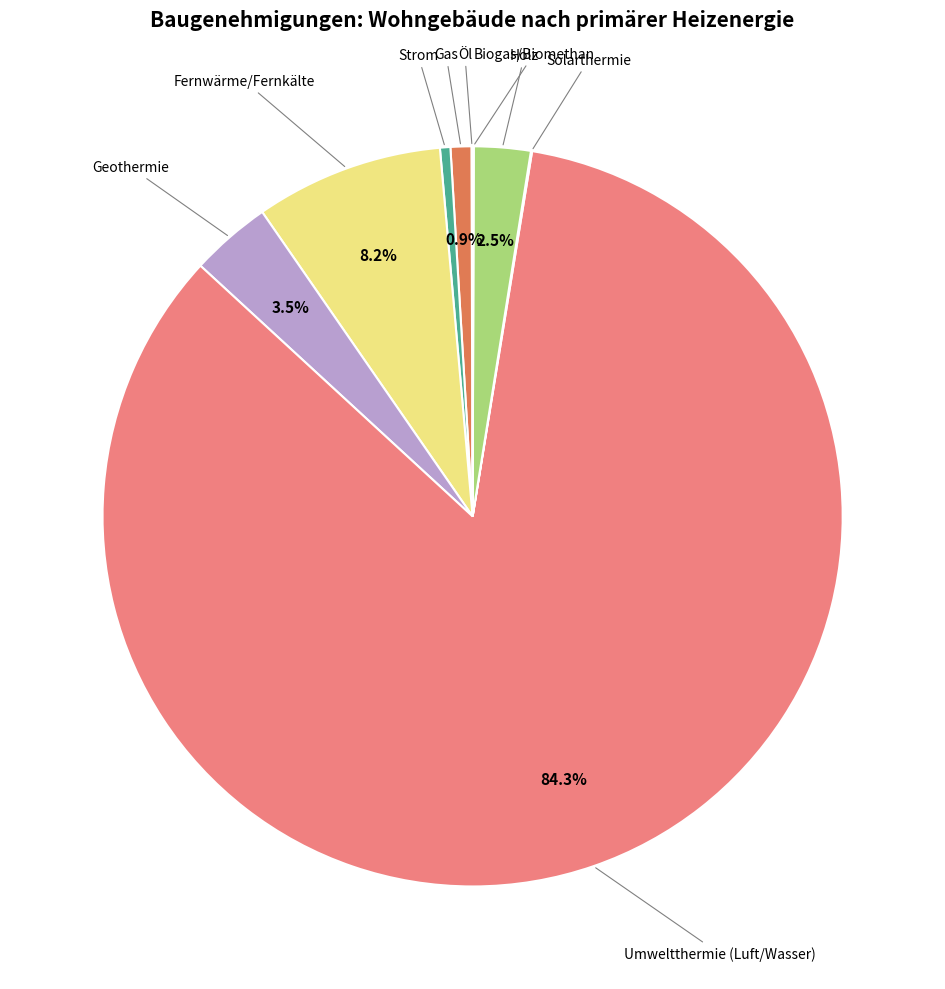

Does any single category account for the majority?

Yes